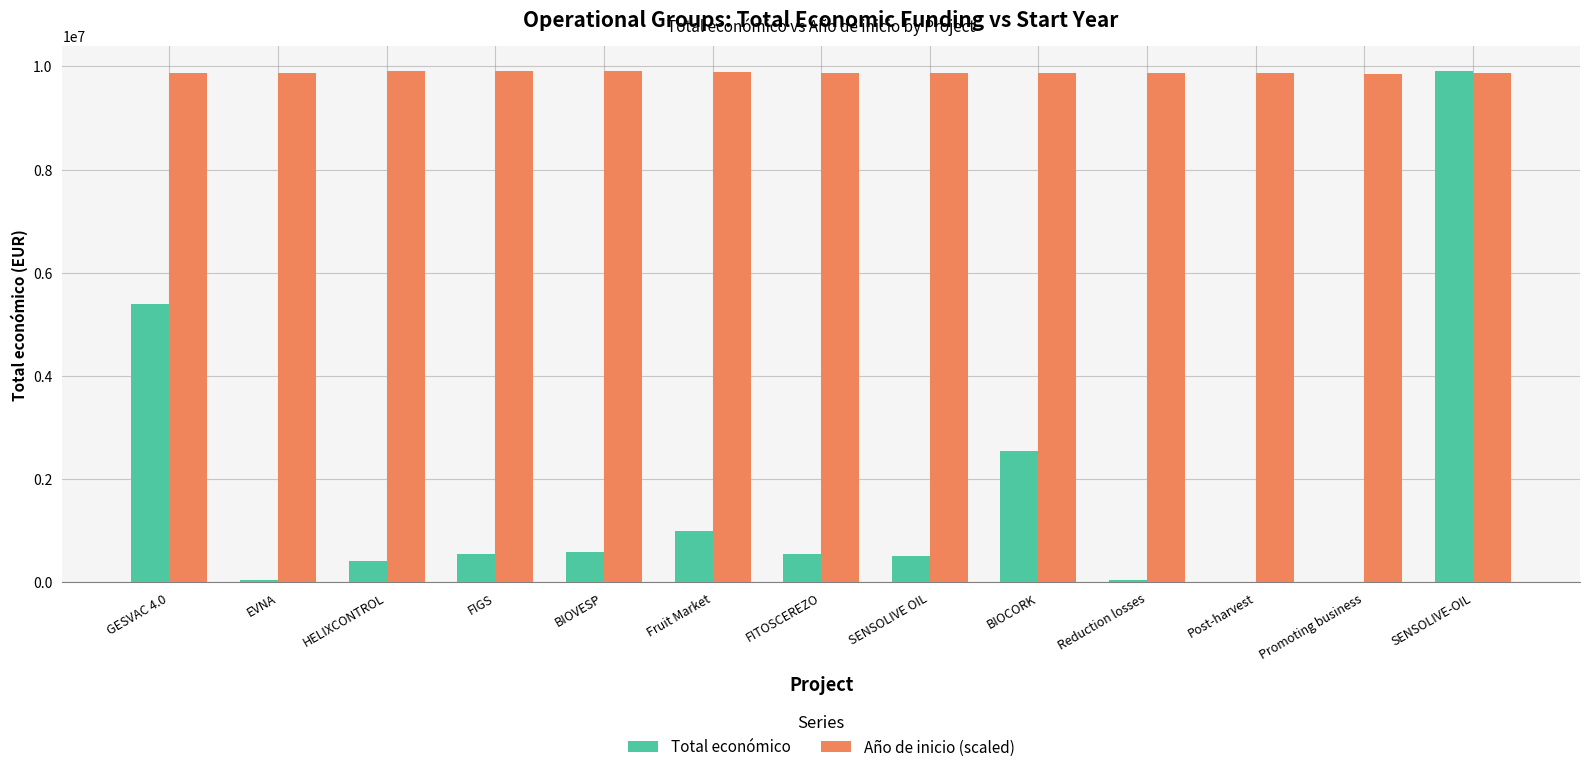

What is the maximum value shown in the chart?

9900193.0